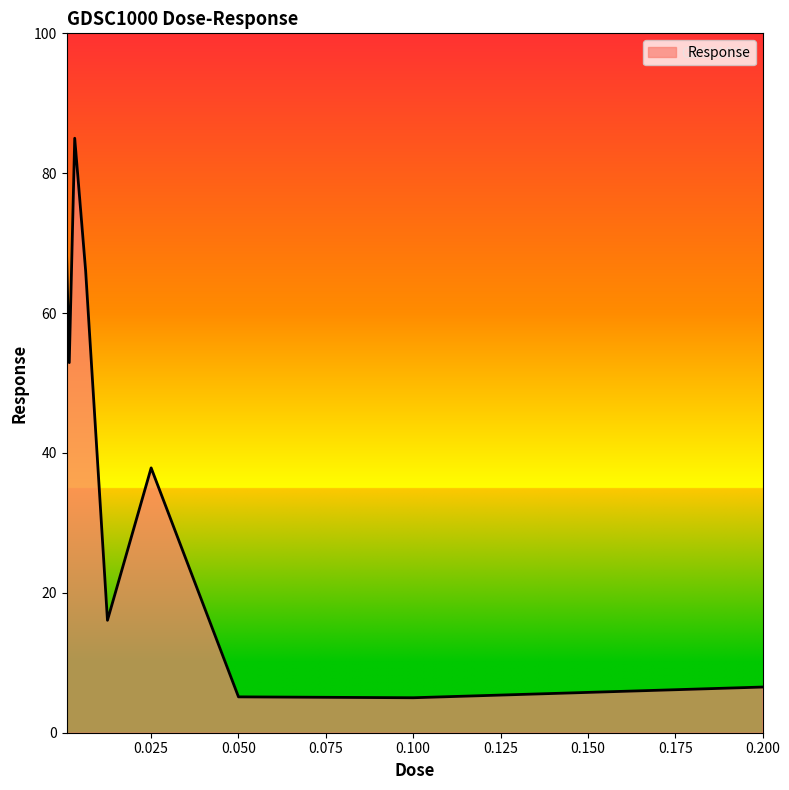

What is the maximum value shown in the chart?

85.0